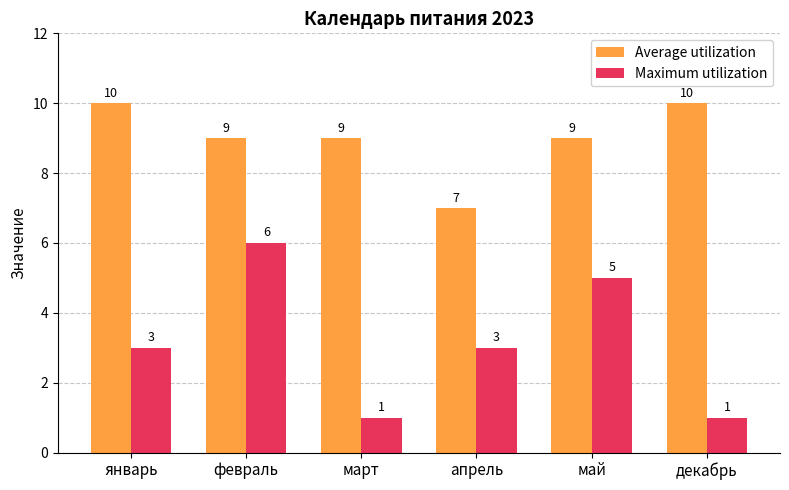

At май, list the series in order from smallest to largest.

Maximum utilization, Average utilization